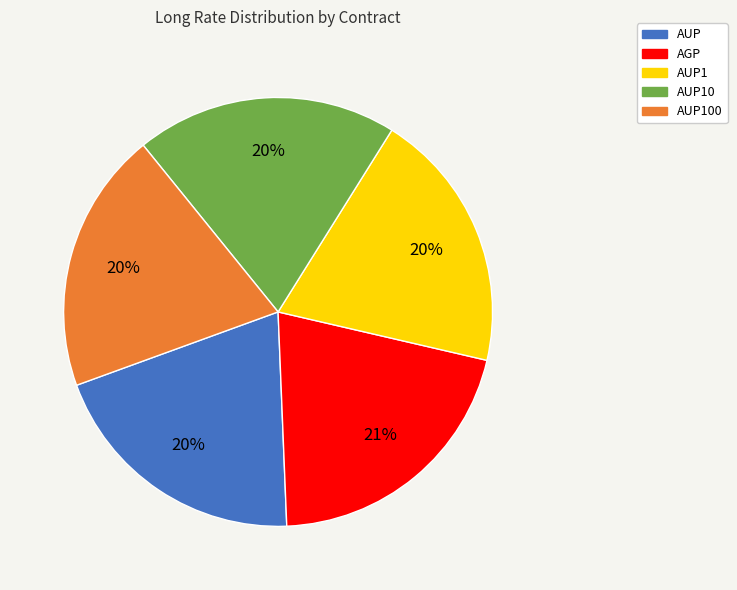

What is the largest slice in the pie chart?

AGP